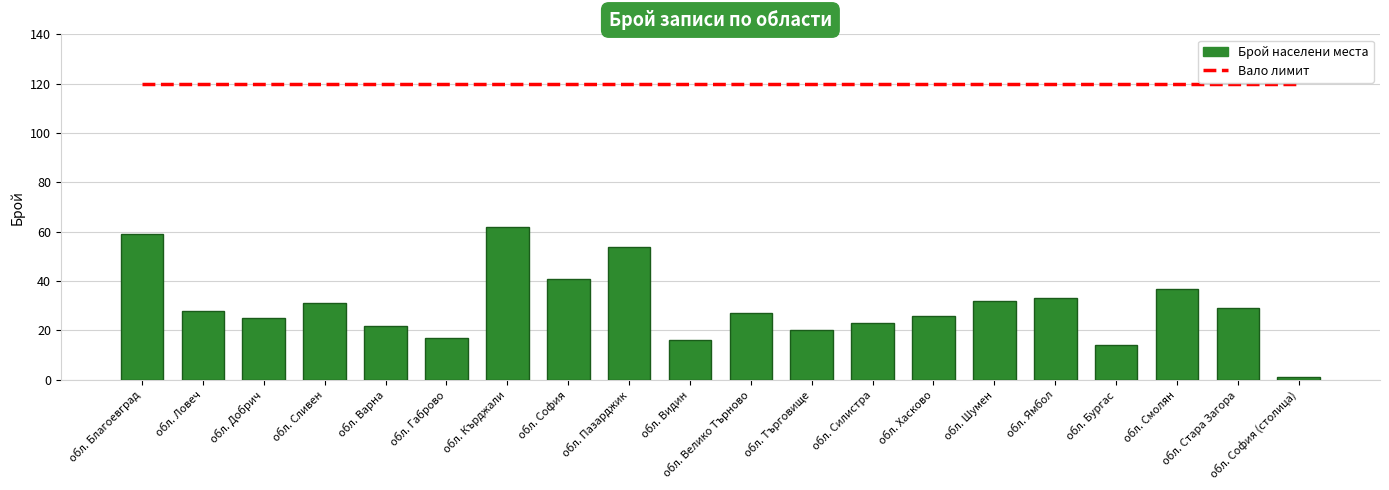

How many data points does each series have?

20